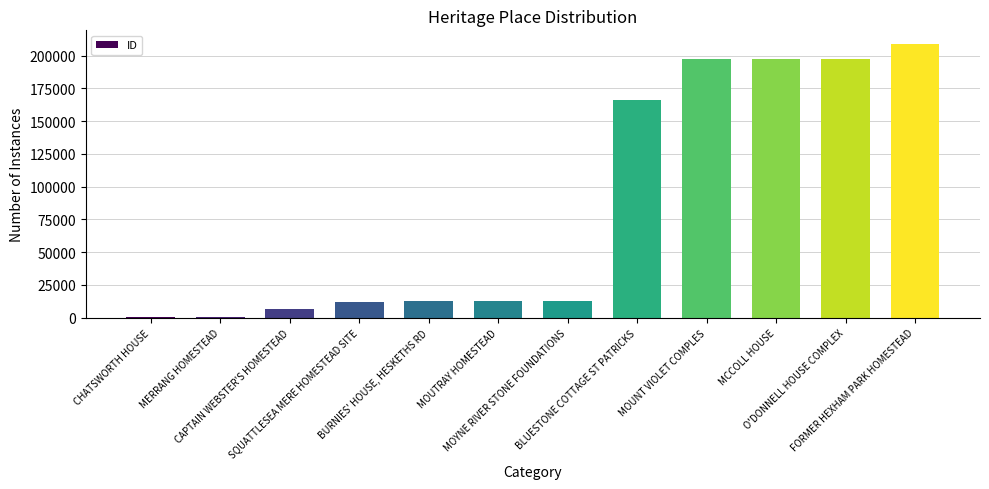

Which label corresponds to the largest value in the chart?

FORMER HEXHAM PARK HOMESTEAD